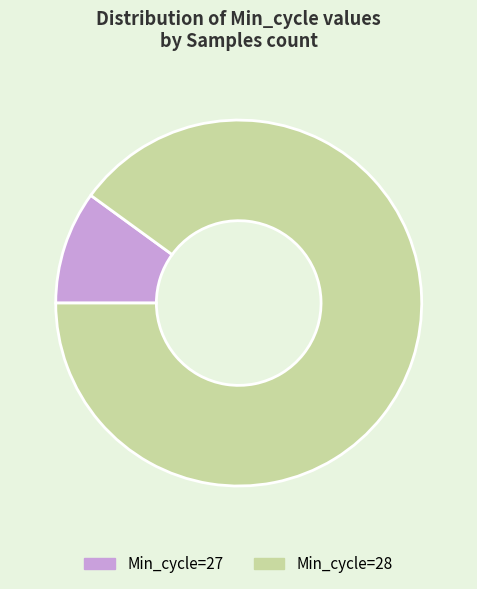

Do Min_cycle=28 and Min_cycle=27 together represent more than half of the pie?

Yes